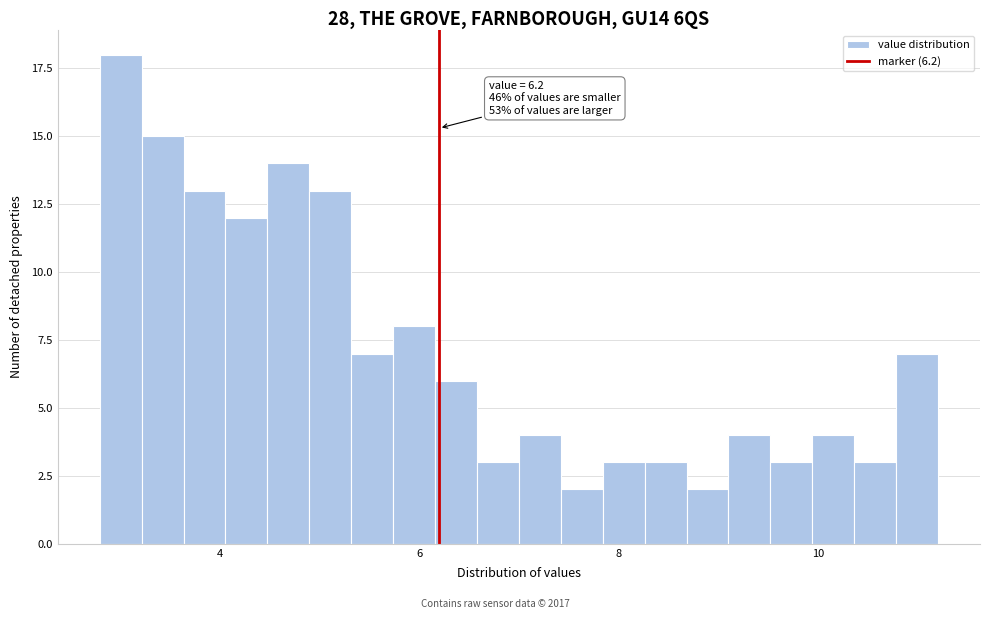

Read against the x-axis, roughly where is the centre of the tallest bar?

3.0